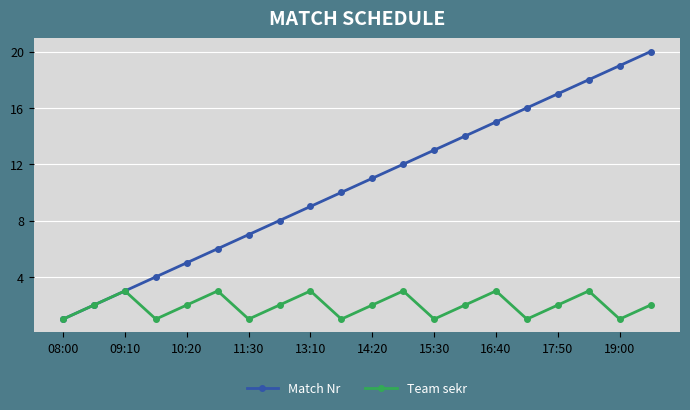

What is the highest value of the Team sekr series?

3